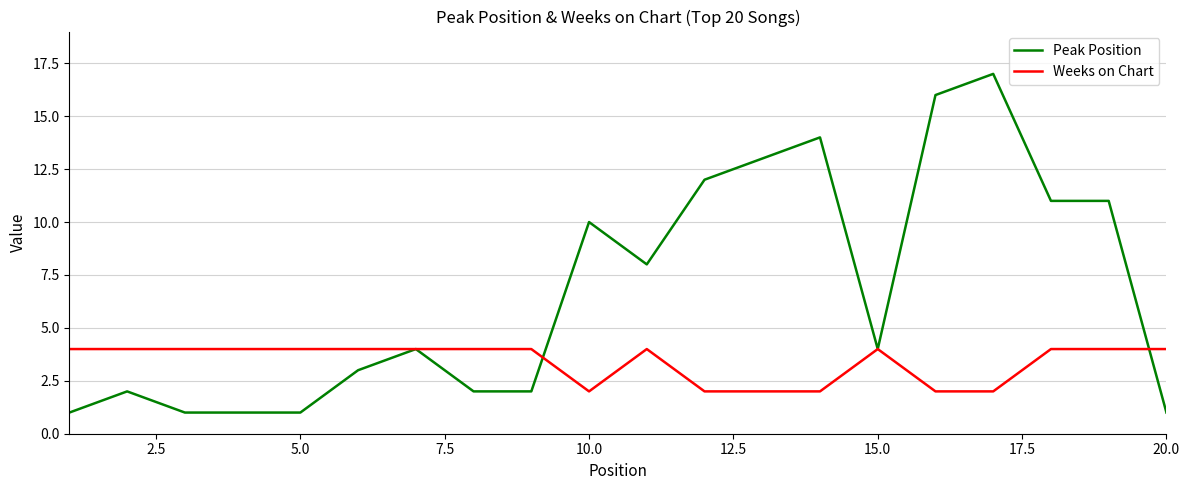

Rank the series by their maximum value, from highest to lowest.

Peak Position, Weeks on Chart